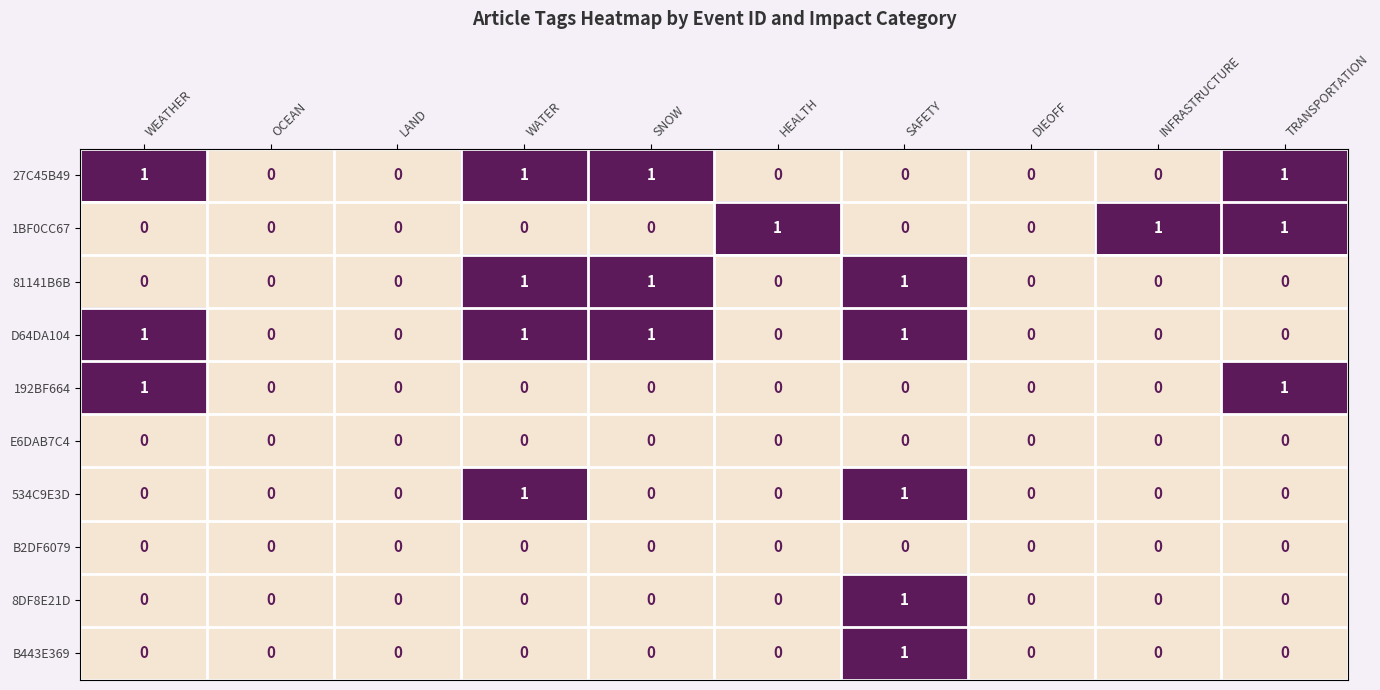

The 1BF0CC67 series shows 1 at DIEOFF. True or false?

False